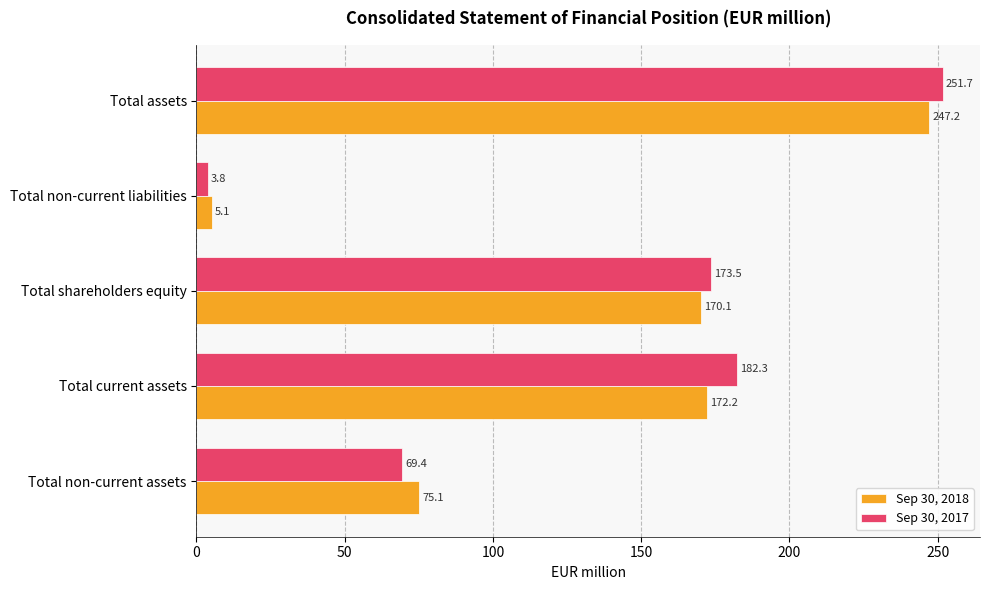

Which category has the lowest value in the Sep 30, 2017 series?

Total non-current liabilities